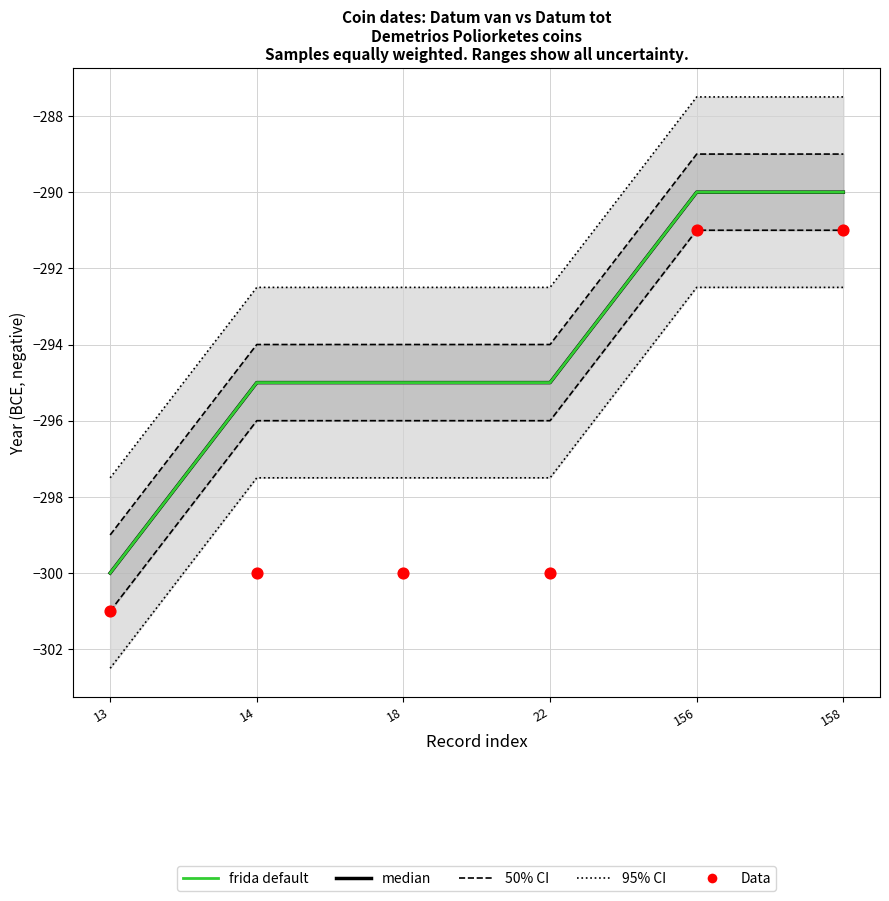

What are all the series names shown in the legend?

95% CI, 50% CI, median, frida default, Data